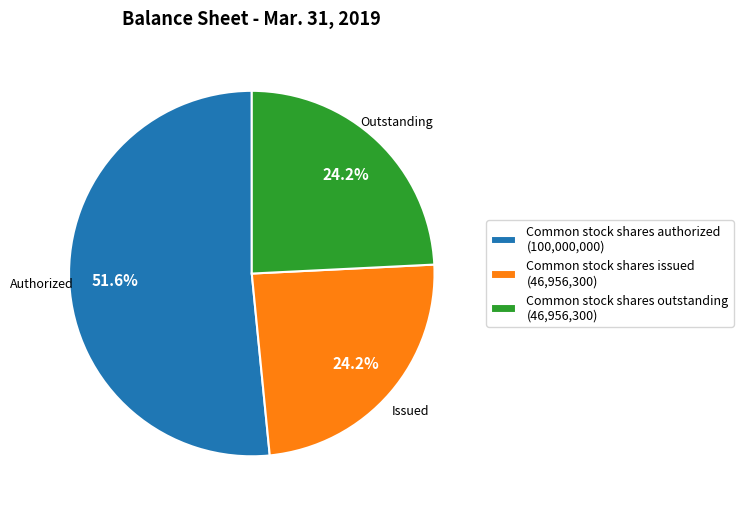

Does Common stock shares outstanding (46,956,300) account for over 50% of the chart?

No